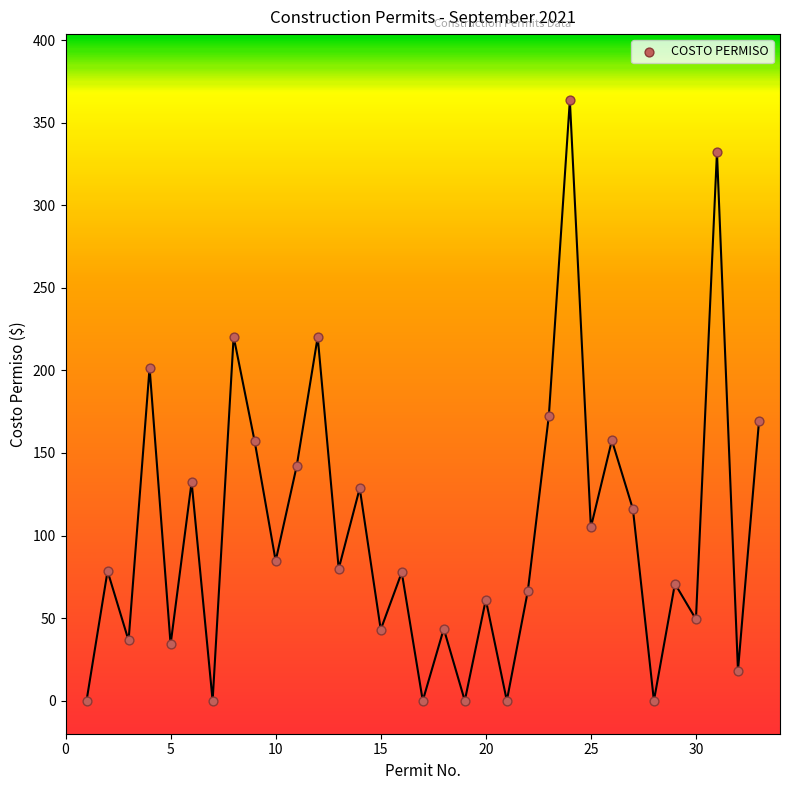

What is the range of X values (max minus min)?

32.0